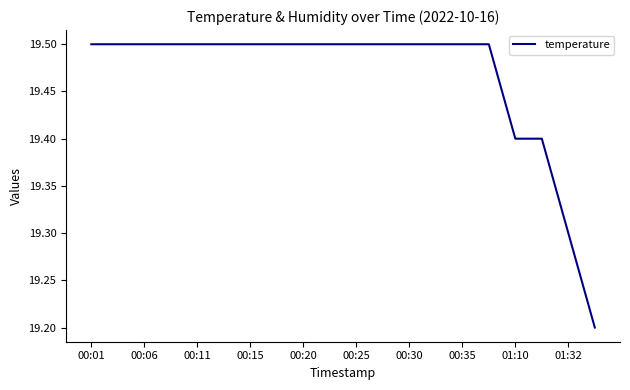

What is the difference between the maximum and minimum values?

0.3